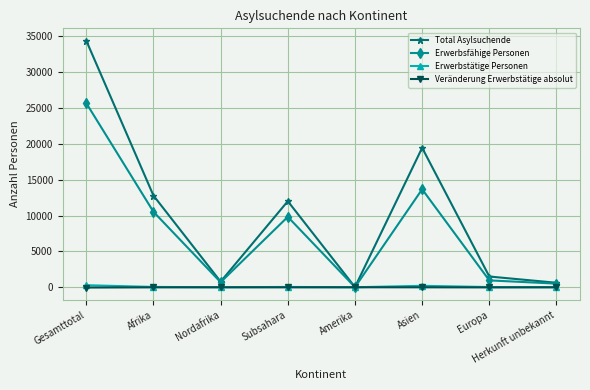

How many data points in Erwerbsfähige Personen are less than 9829?

4